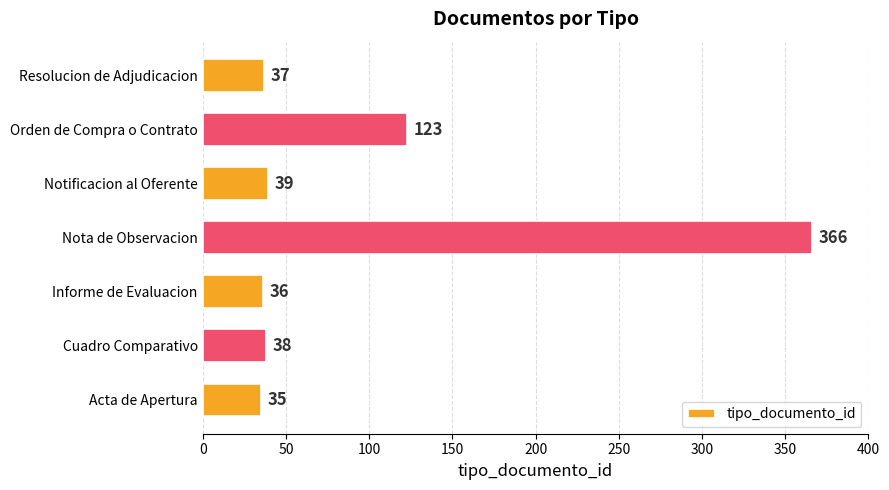

How many values are below 38?

3